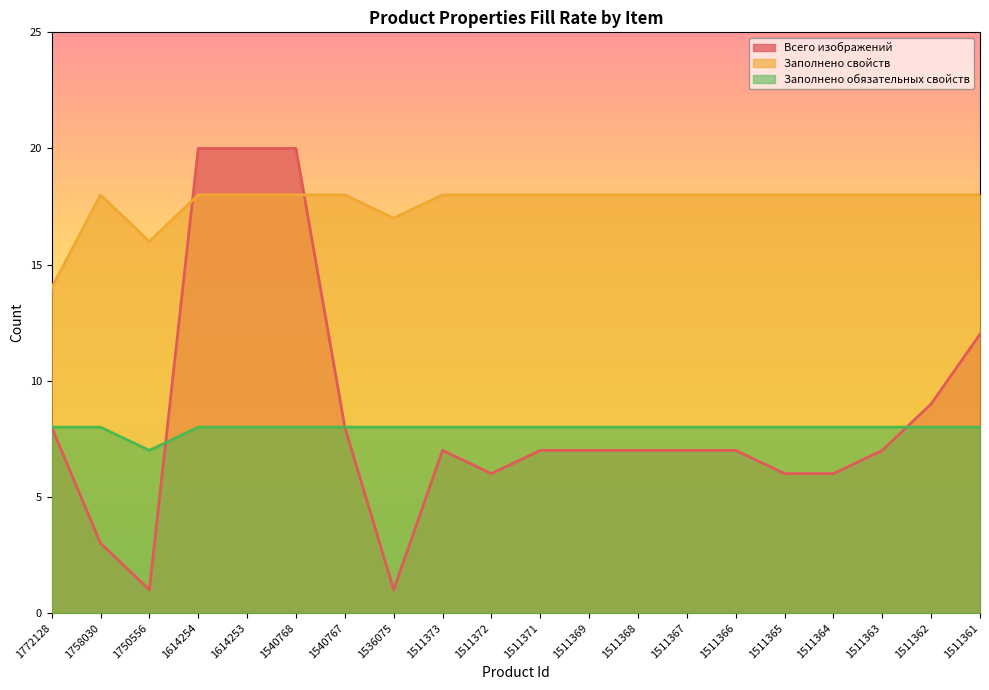

Reading left to right, extract all data points from this chart.

Всего изображений: 1772128=8	1758030=3	1750556=1	1614254=20	1614253=20	1540768=20	1540767=8	1536075=1	1511373=7	1511372=6	1511371=7	1511369=7	1511368=7	1511367=7	1511366=7	1511365=6	1511364=6	1511363=7	1511362=9	1511361=12
Заполнено свойств: 1772128=14	1758030=18	1750556=16	1614254=18	1614253=18	1540768=18	1540767=18	1536075=17	1511373=18	1511372=18	1511371=18	1511369=18	1511368=18	1511367=18	1511366=18	1511365=18	1511364=18	1511363=18	1511362=18	1511361=18
Заполнено обязательных свойств: 1772128=8	1758030=8	1750556=7	1614254=8	1614253=8	1540768=8	1540767=8	1536075=8	1511373=8	1511372=8	1511371=8	1511369=8	1511368=8	1511367=8	1511366=8	1511365=8	1511364=8	1511363=8	1511362=8	1511361=8